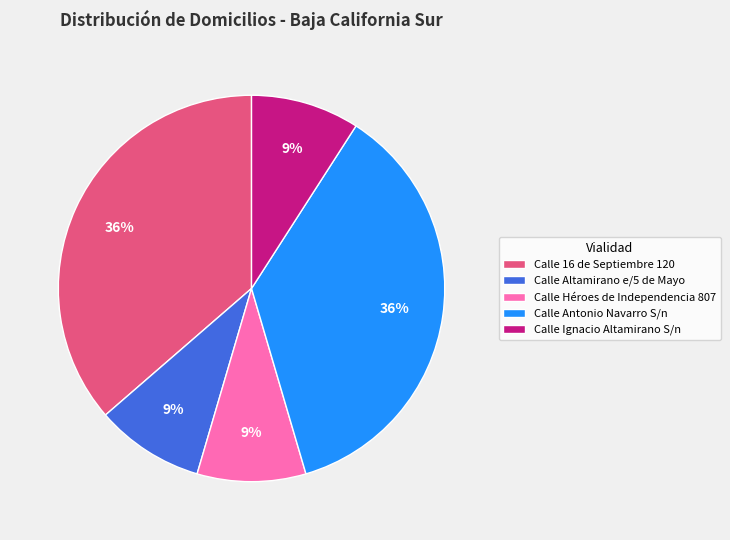

What percentage is the Calle Héroes de Independencia 807 slice, to the nearest percent?

9%